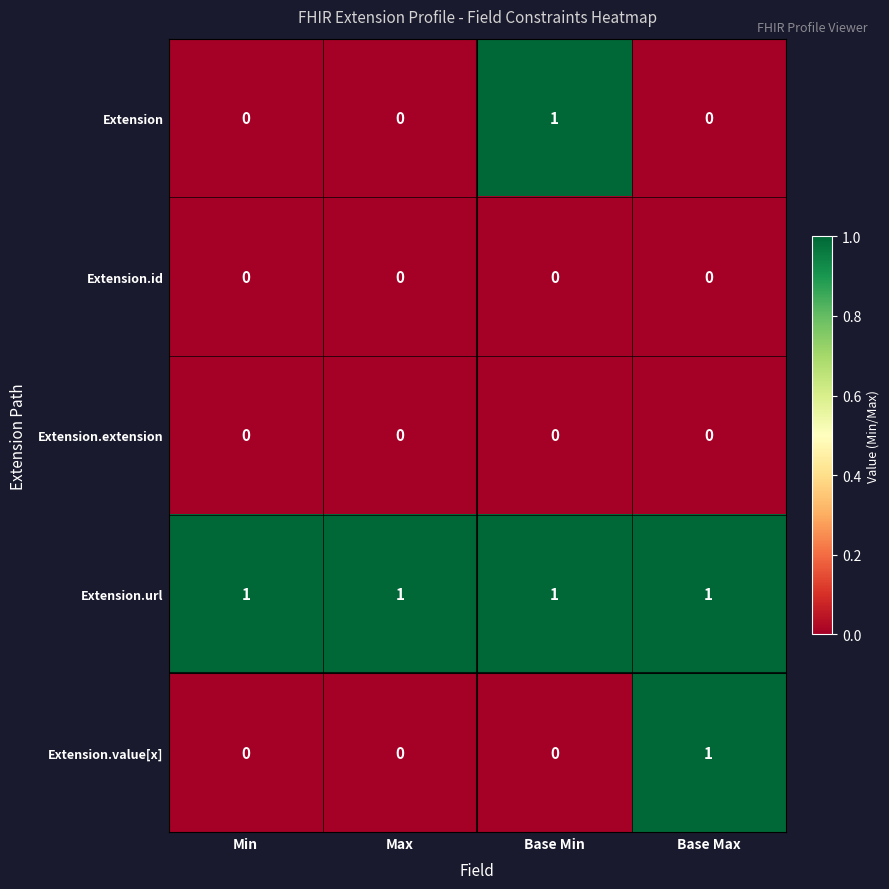

Reading right to left, what are all the values shown in this chart?

Extension: Base Max=0	Base Min=1	Max=0	Min=0
Extension.id: Base Max=0	Base Min=0	Max=0	Min=0
Extension.extension: Base Max=0	Base Min=0	Max=0	Min=0
Extension.url: Base Max=1	Base Min=1	Max=1	Min=1
Extension.value[x]: Base Max=1	Base Min=0	Max=0	Min=0